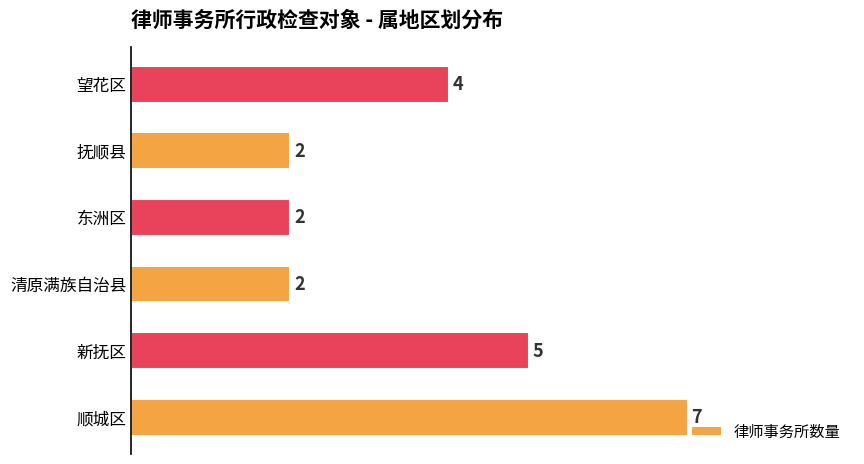

True or false: the data shows 2 at 东洲区.

True